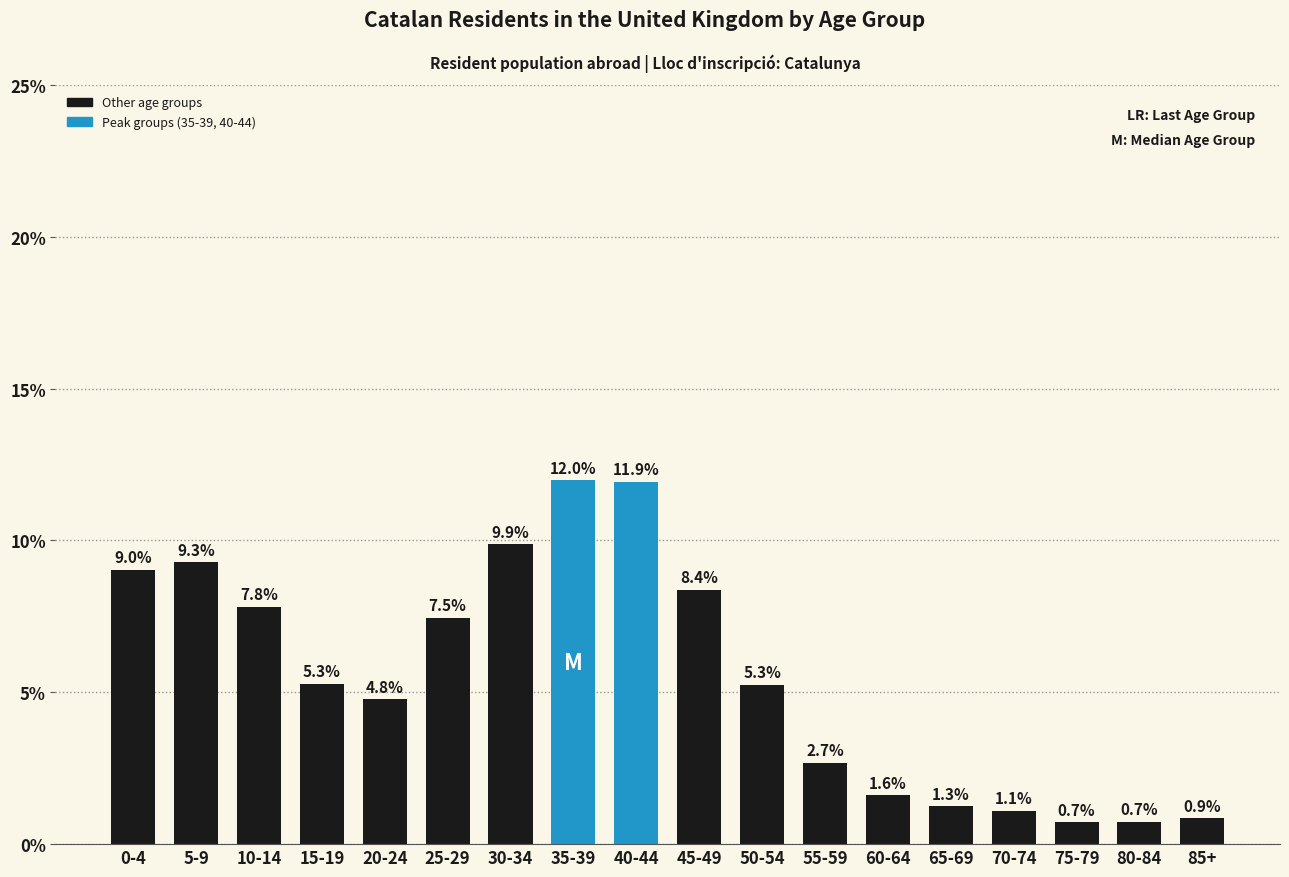

Reading left to right, transcribe all the data shown in this chart.

0-4=9.0	5-9=9.3	10-14=7.8	15-19=5.3	20-24=4.8	25-29=7.5	30-34=9.9	35-39=12.0	40-44=11.9	45-49=8.4	50-54=5.3	55-59=2.7	60-64=1.6	65-69=1.3	70-74=1.1	75-79=0.7	80-84=0.7	85+=0.9